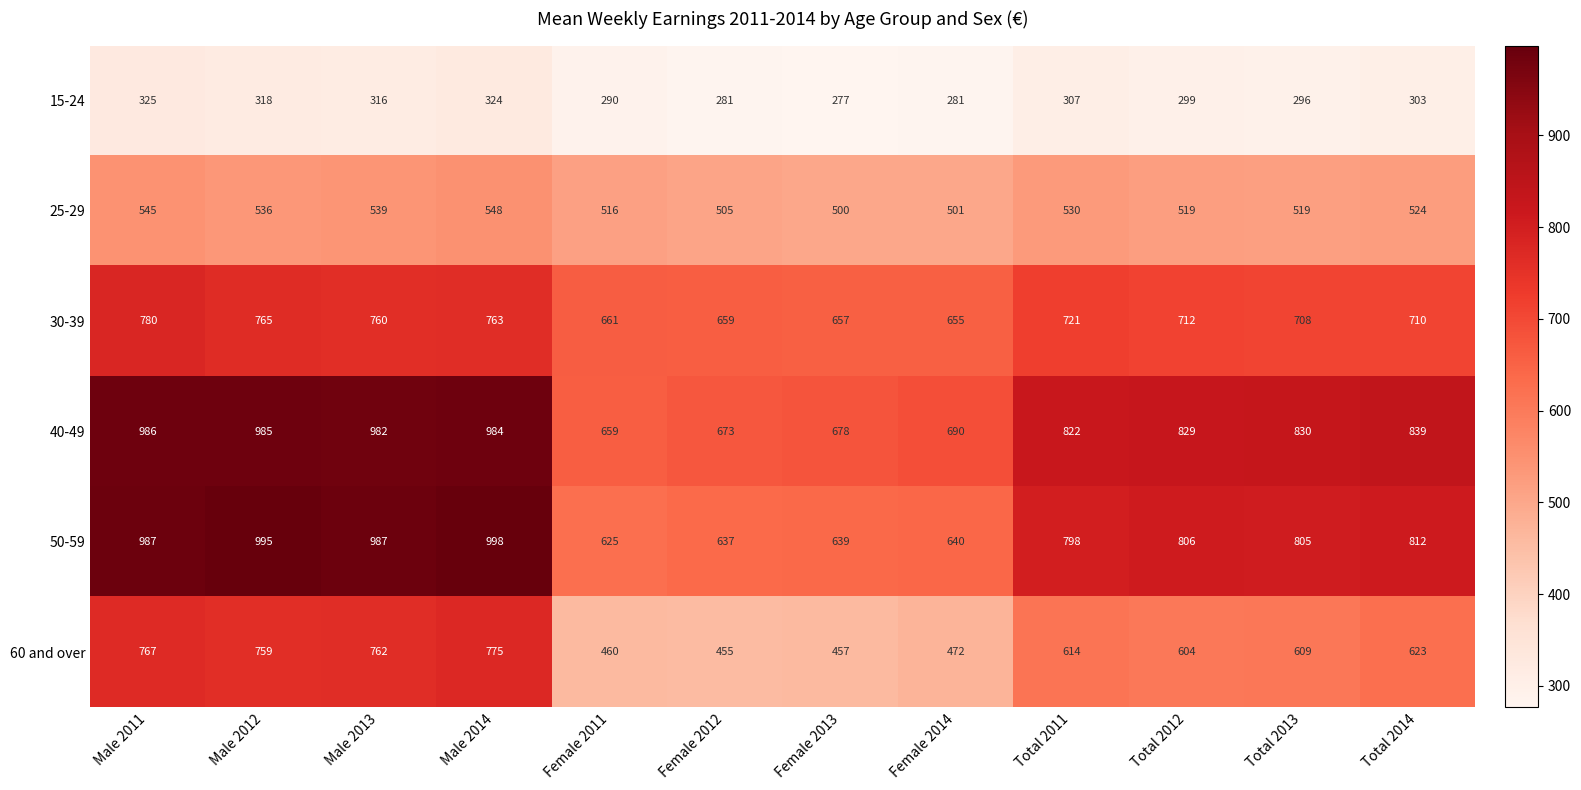

Rank the series at Male 2012 from lowest to highest value.

15-24, 25-29, 60 and over, 30-39, 40-49, 50-59